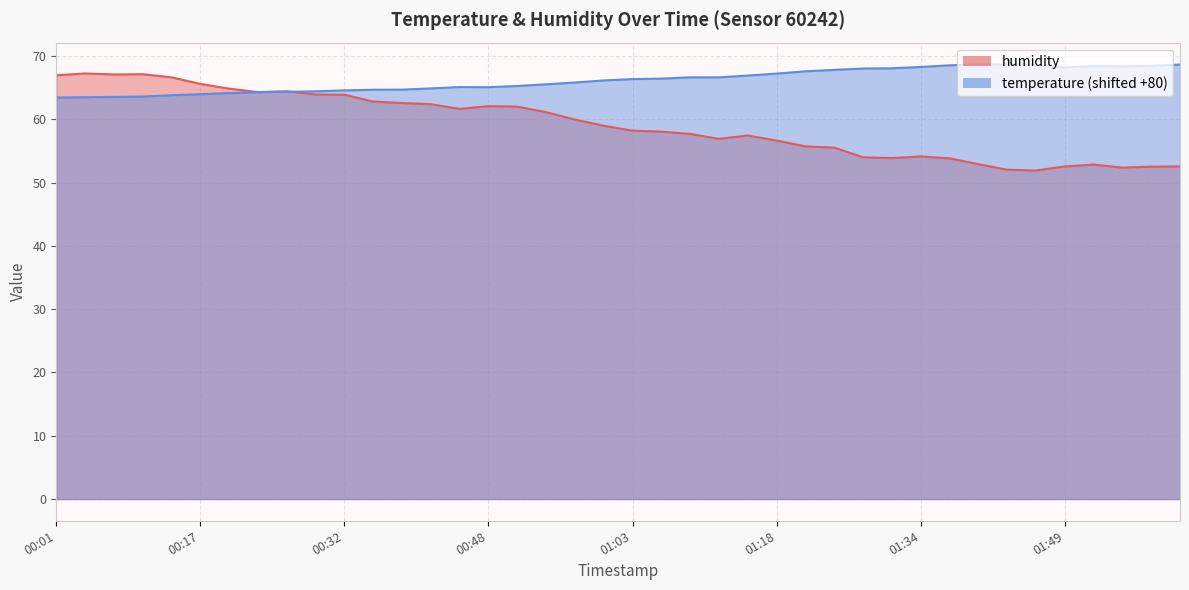

How many lines are shown in the chart?

2